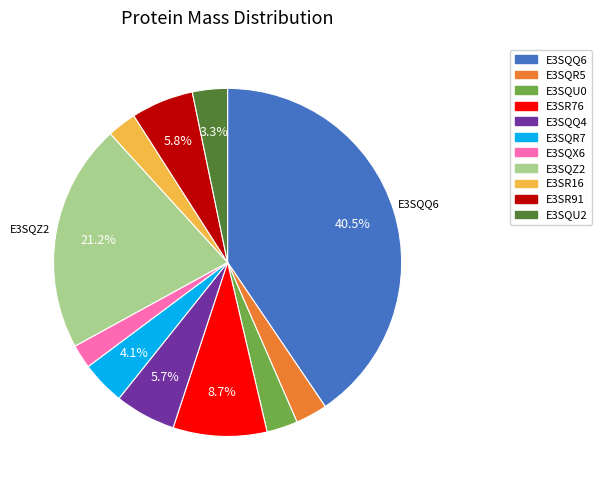

To the nearest percent, what is the combined percentage of E3SQX6 and E3SR76?

11%